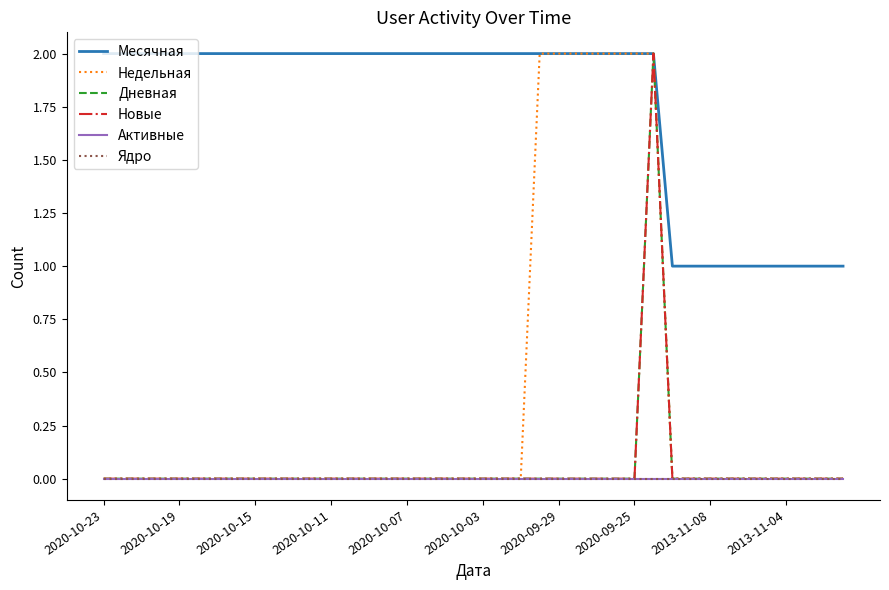

Does the chart display data point markers on the line(s)?

No